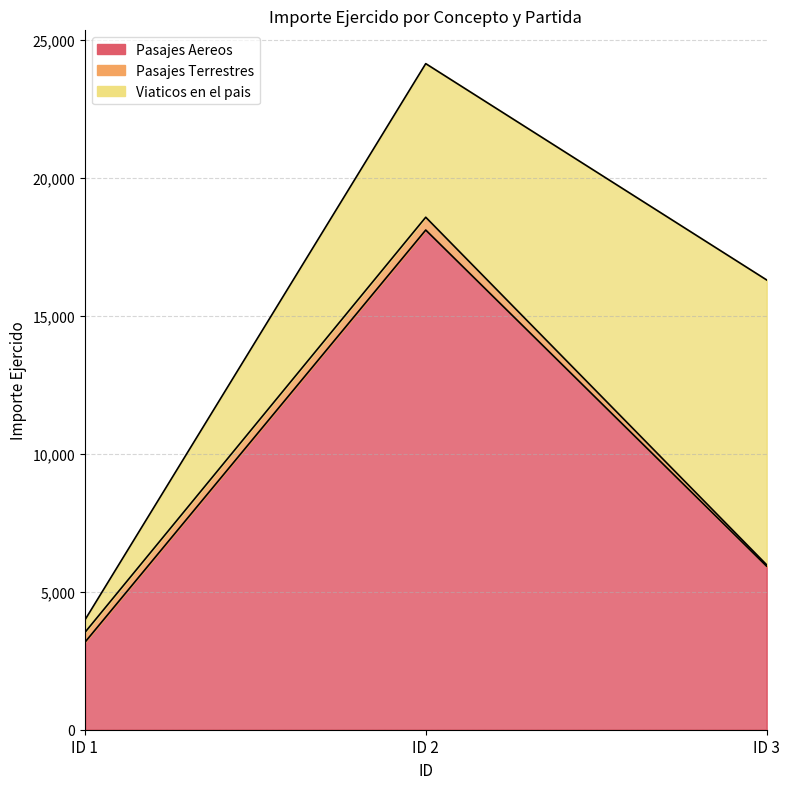

What is the sum of all Pasajes Aereos values?

27206.4